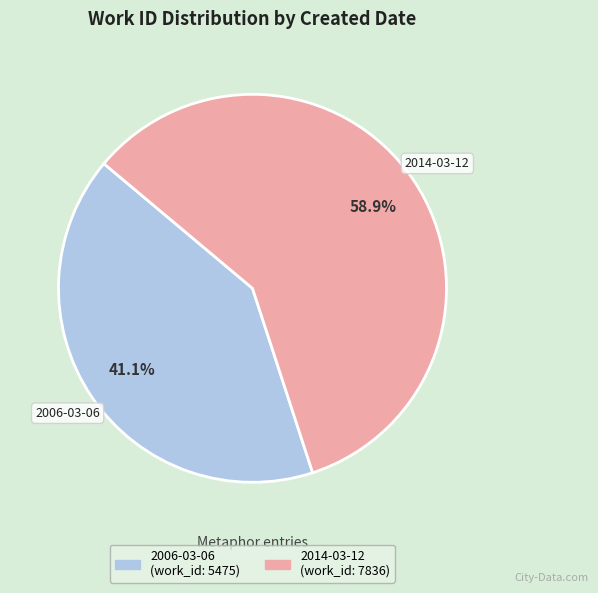

Which has a higher value, 2014-03-12 or 2006-03-06?

2014-03-12